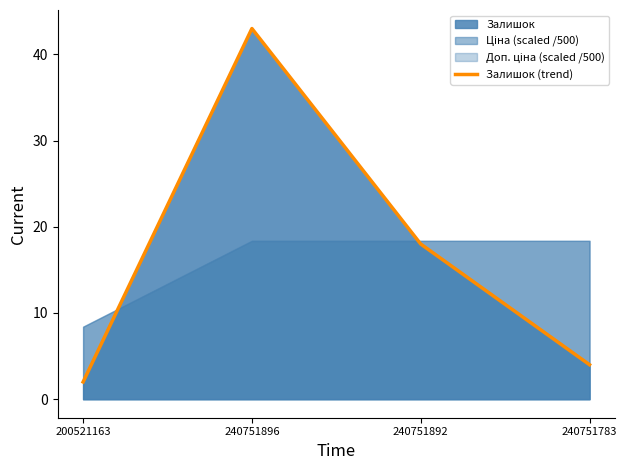

How many values are below 18?

2